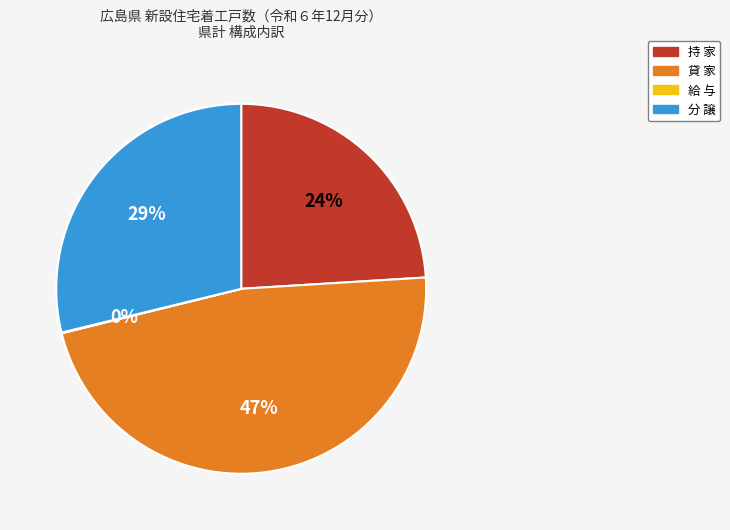

To the nearest percent, what is the average slice percentage?

25%